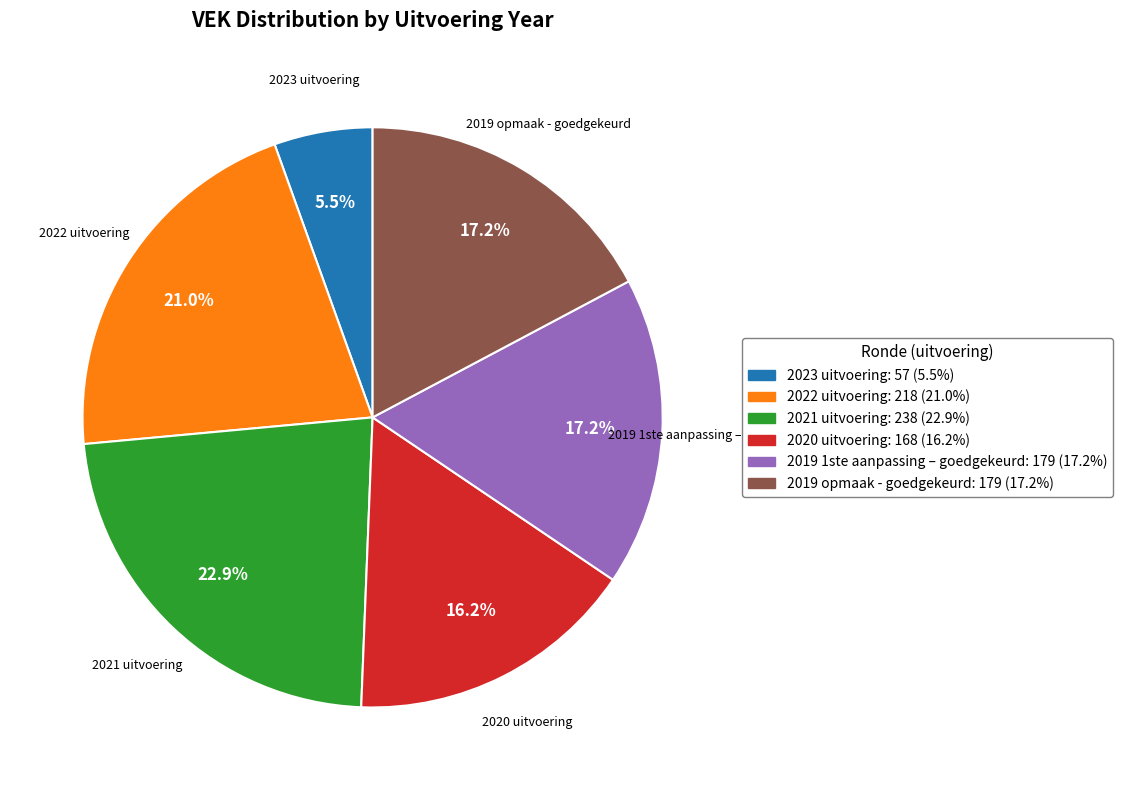

To the nearest percent, what is the average slice percentage?

17%